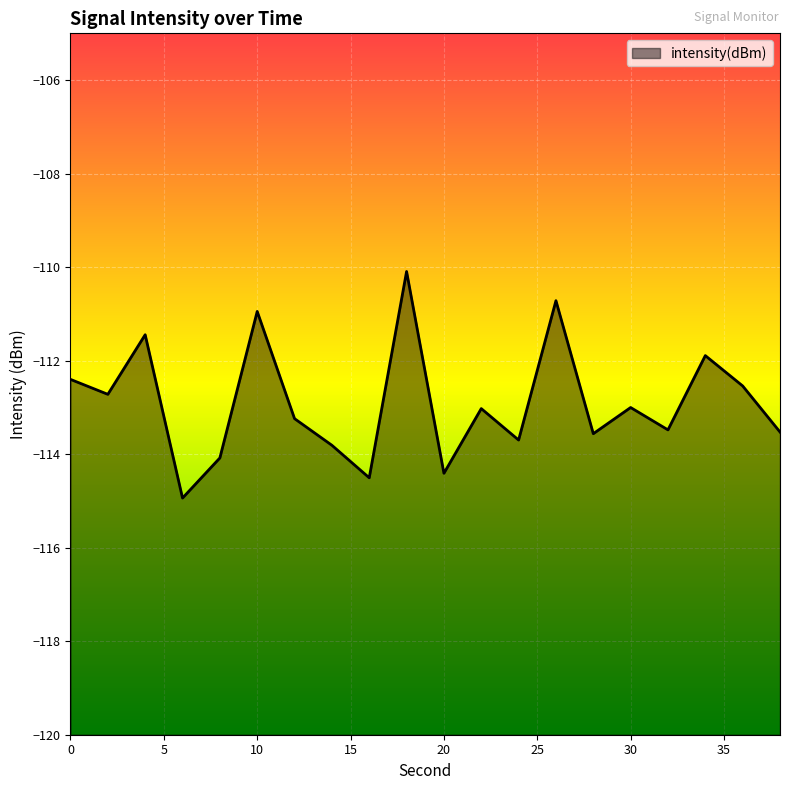

What is the difference between the second highest and minimum values?

4.2